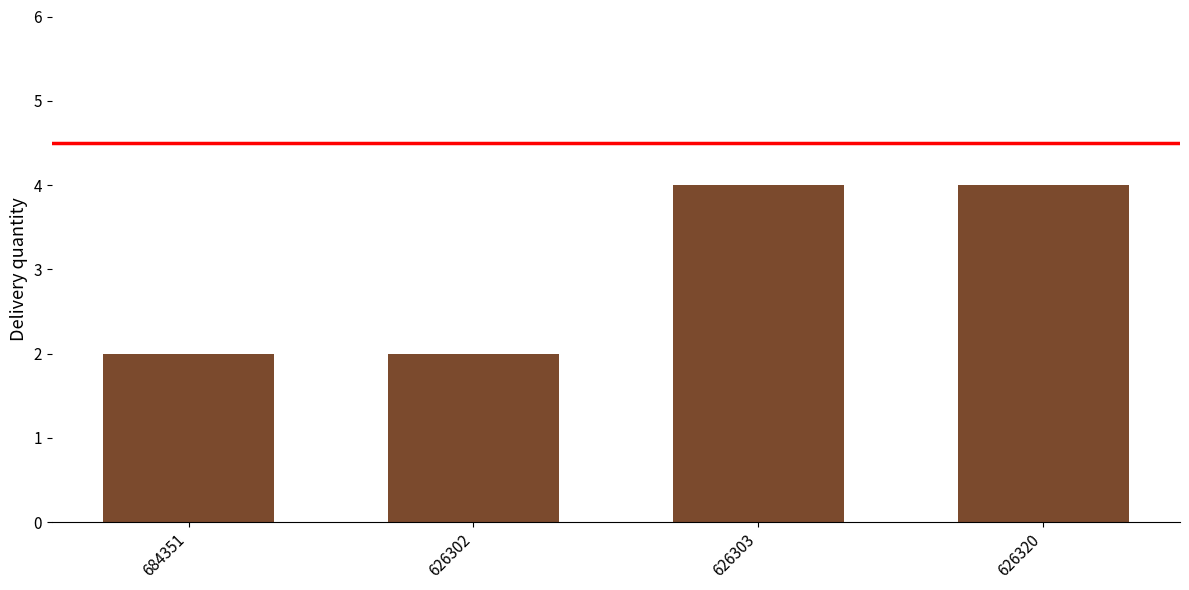

What is the change in value from 626302 to 626303?

+2